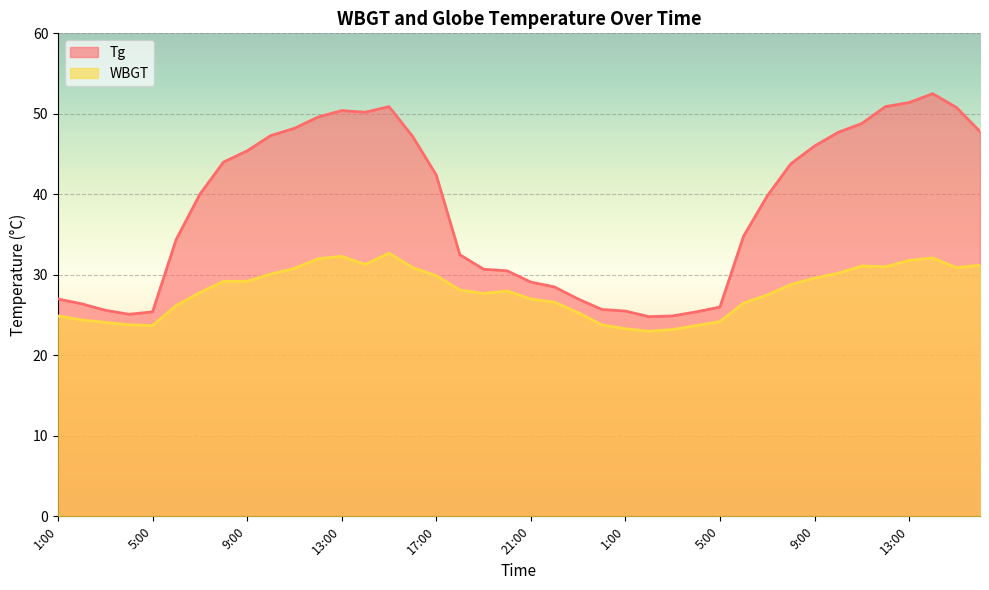

How many data points in WBGT are above 28?

20